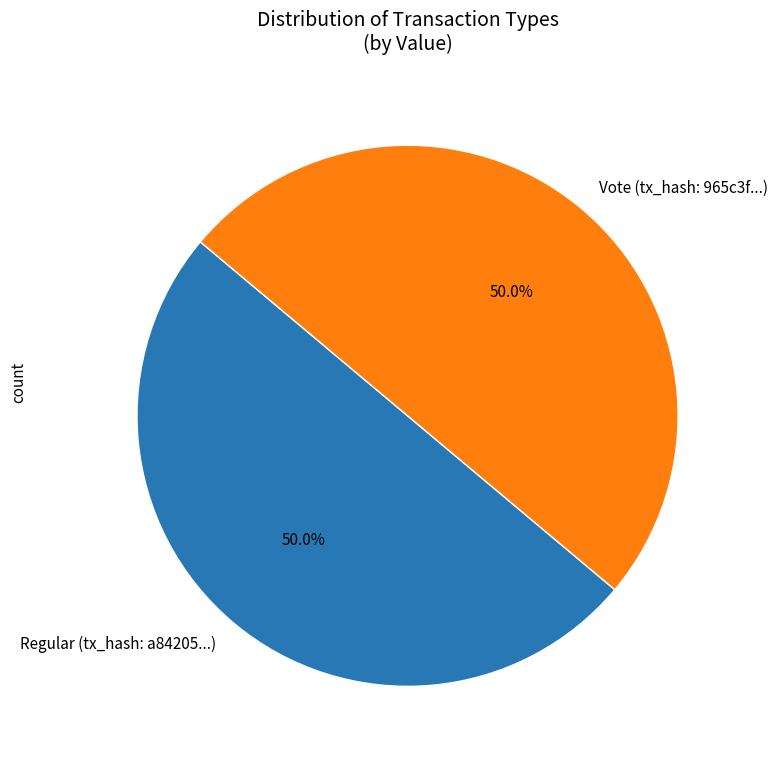

What is the total percentage of Regular (tx_hash: a84205...) and Vote (tx_hash: 965c3f...)?

100.0%